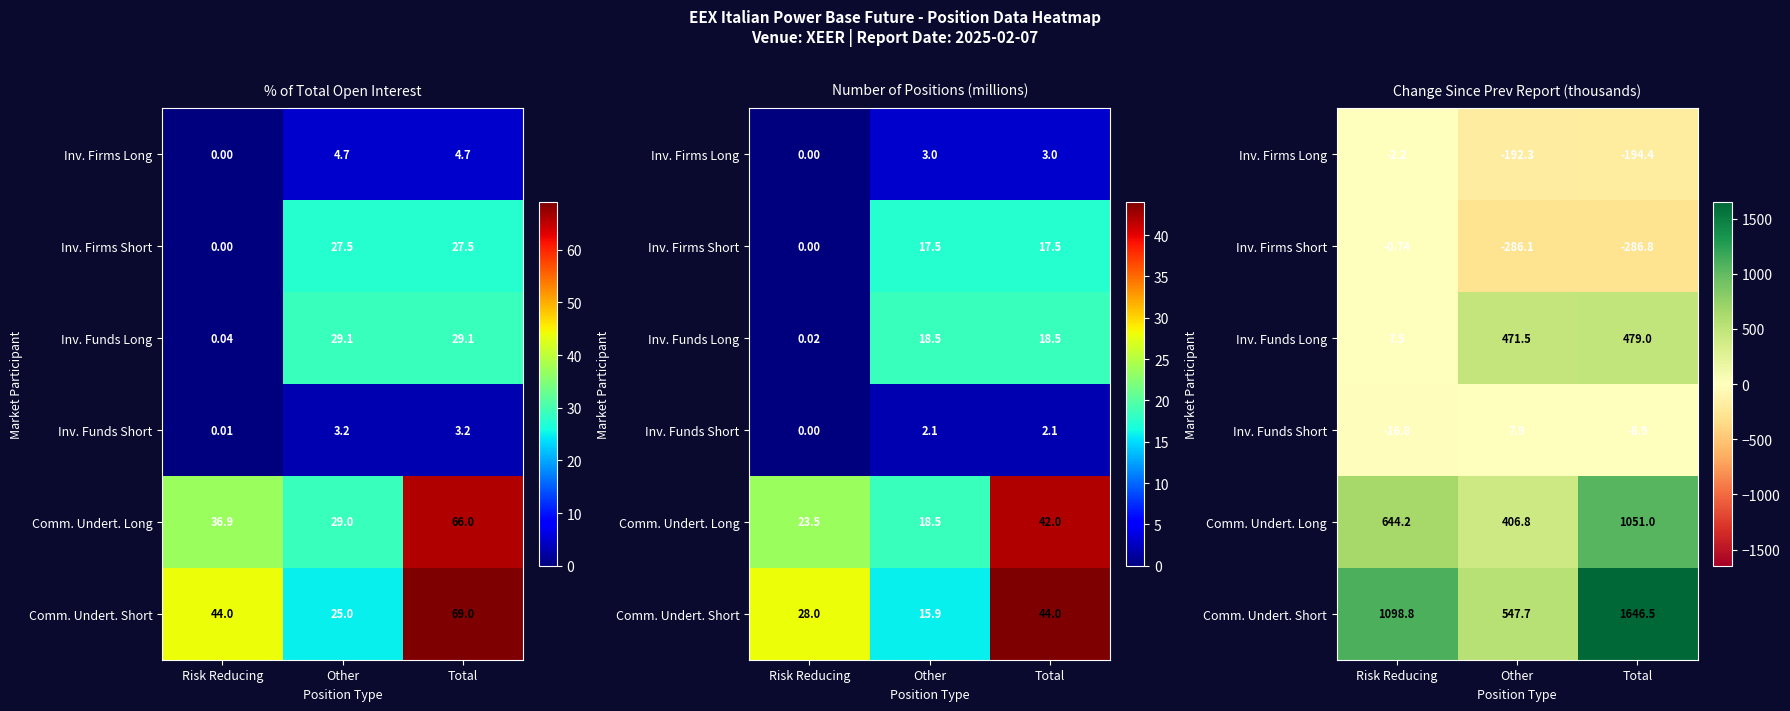

At how many categories does at least one series exceed 1191?

1